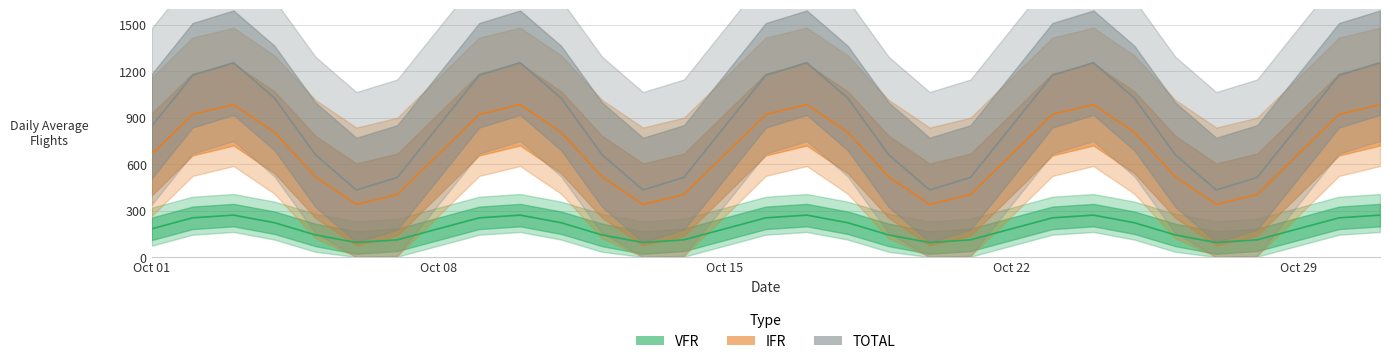

Where does the TOTAL series first go above 843?

Oct 01